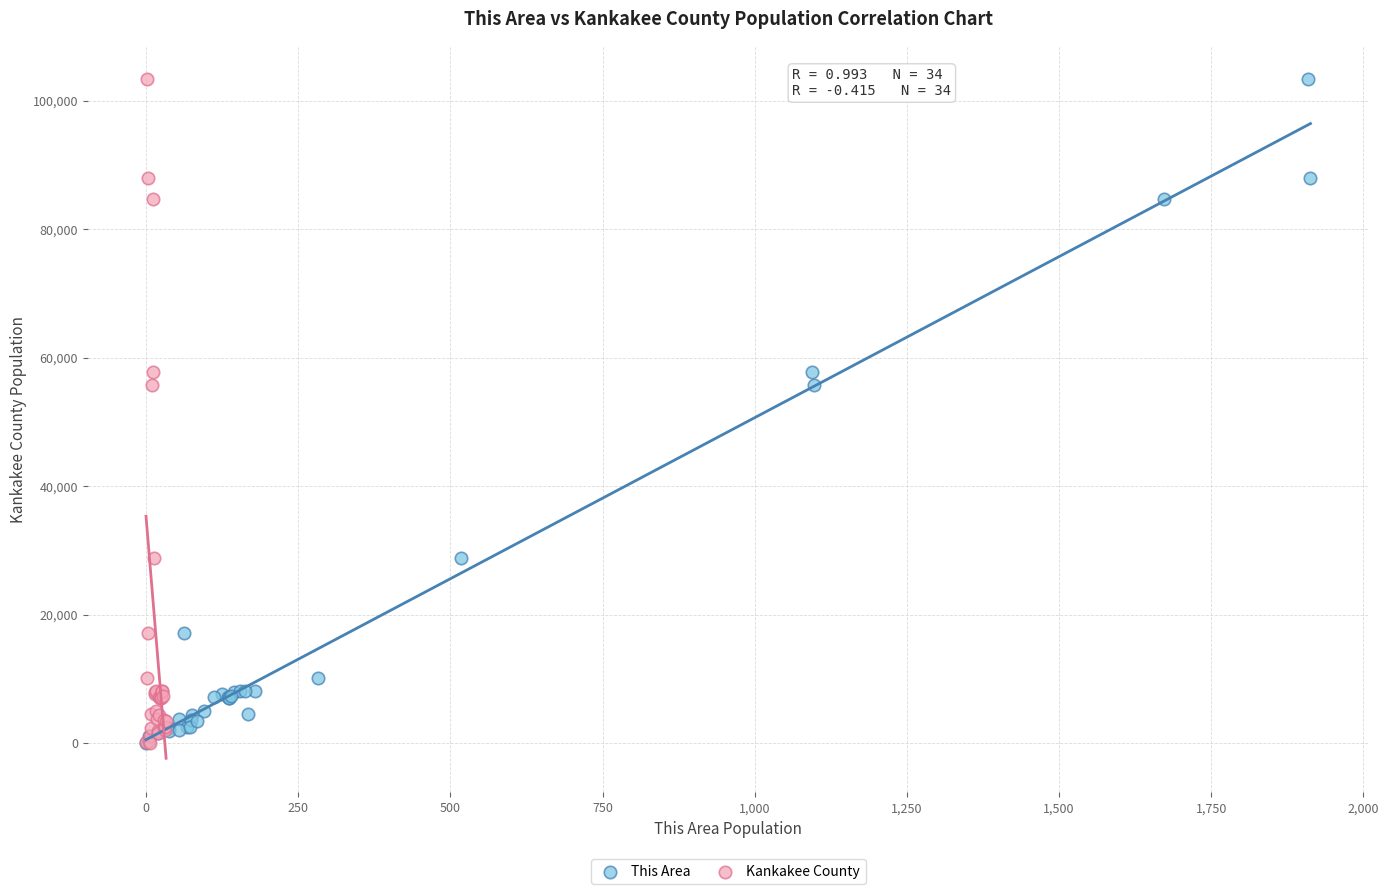

What are all the series names shown in the legend?

This Area, Kankakee County